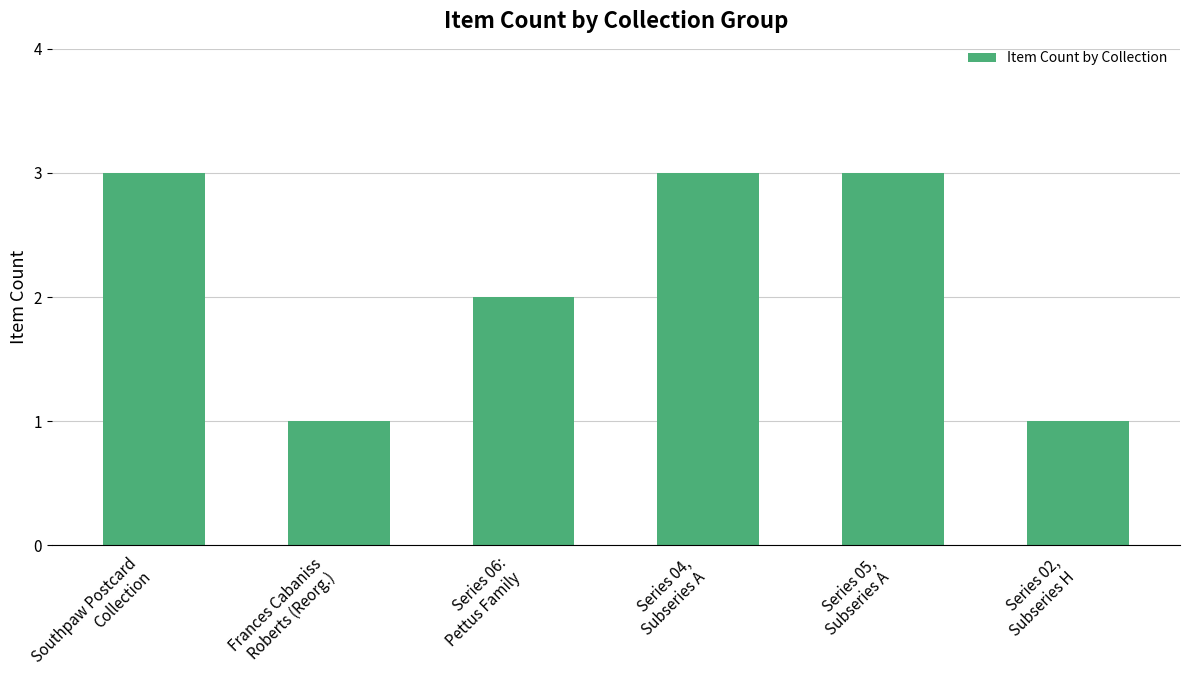

What is the difference between the values at Southpaw Postcard
Collection and Series 02,
Subseries H?

2